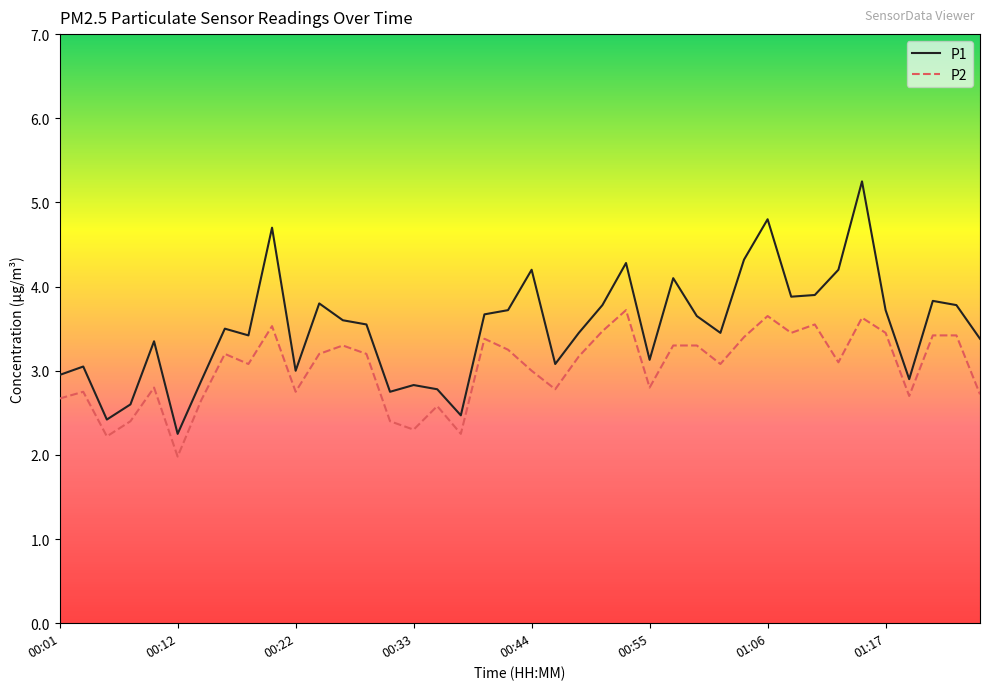

In P1, how many points are higher than both neighbors (excluding endpoints)?

12